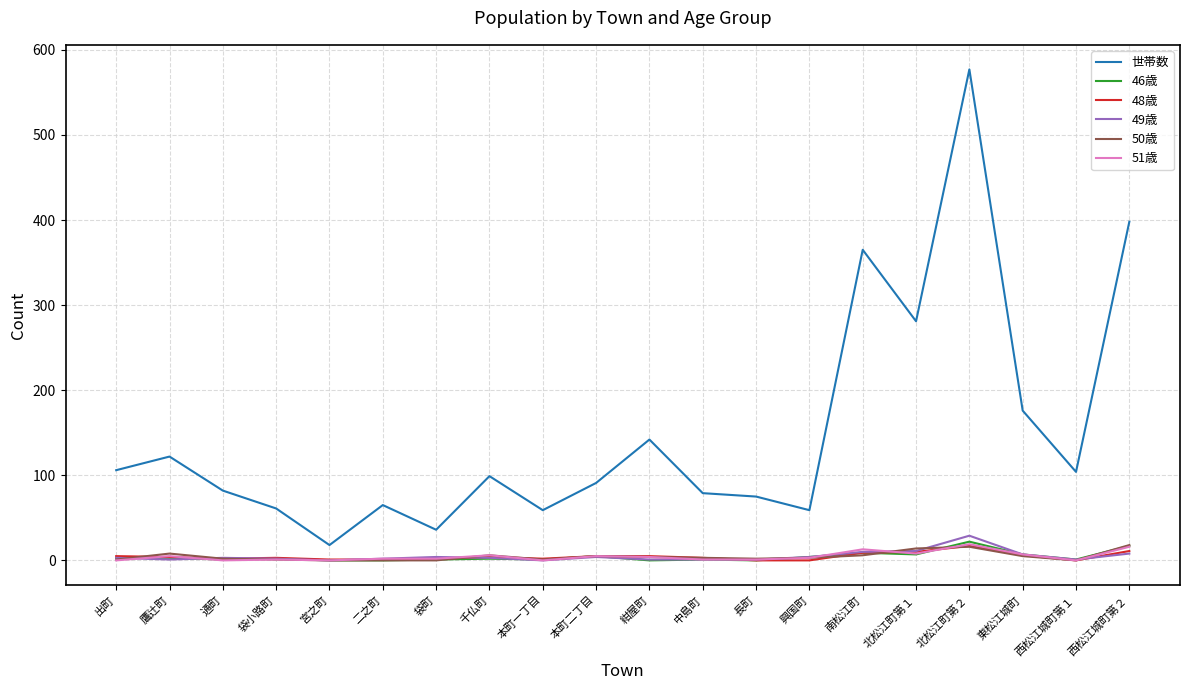

True or false: 50歳 has a value of 0 at 袋町.

True